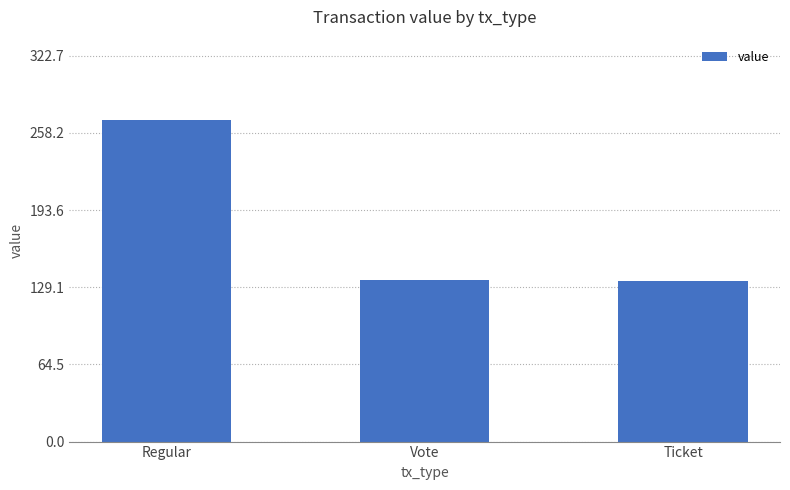

How many bars are there in total?

3